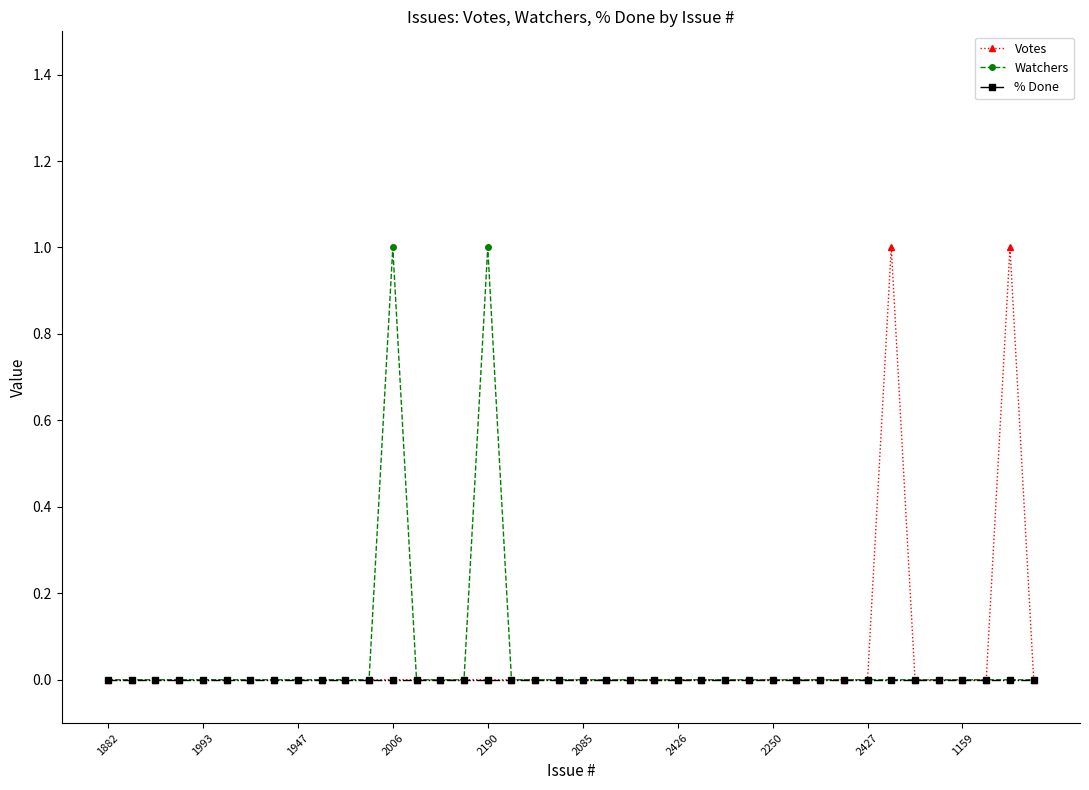

True or false: Watchers has more than 0 points higher than both neighbors.

True